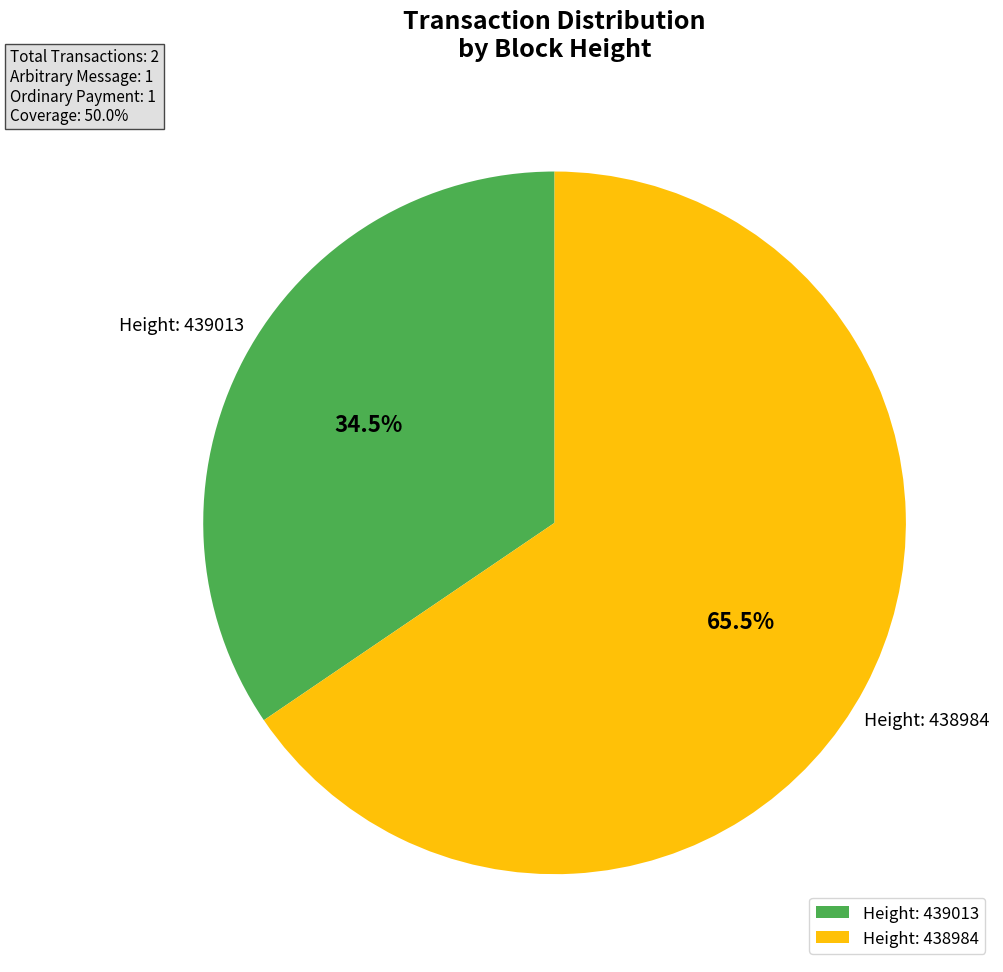

Is there a majority slice in this chart?

Yes